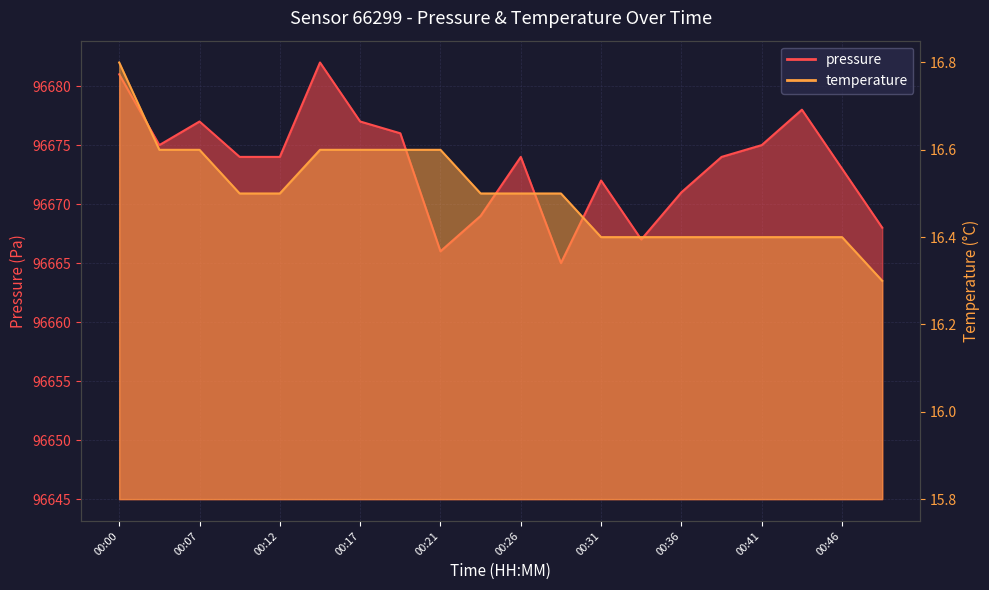

What is the value of the pressure point at the 9th from the left?

96666.0